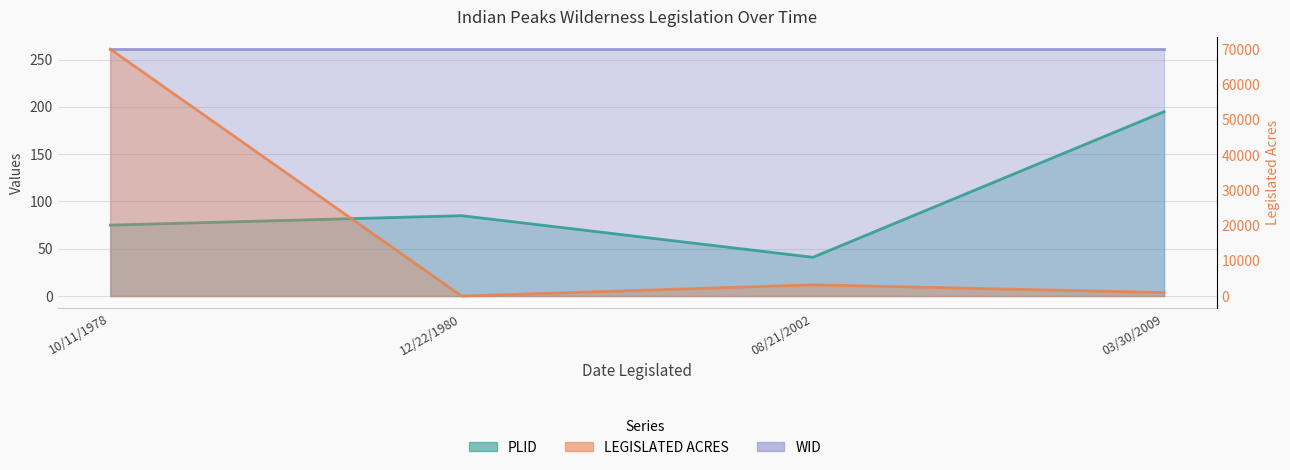

What is the label of the 2nd point from the right?

08/21/2002